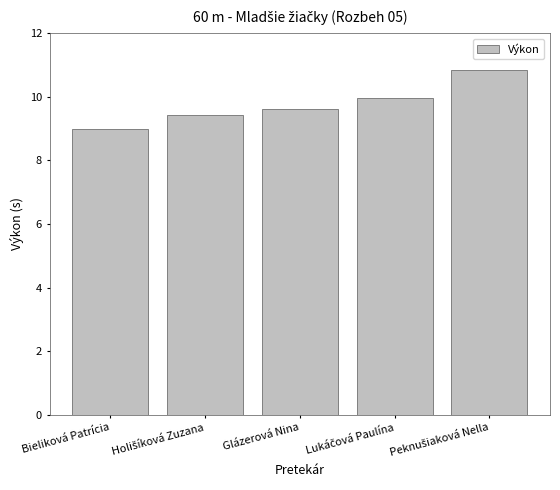

Reading right to left, what are all the values shown in this chart?

10.8	10.0	9.6	9.4	9.0